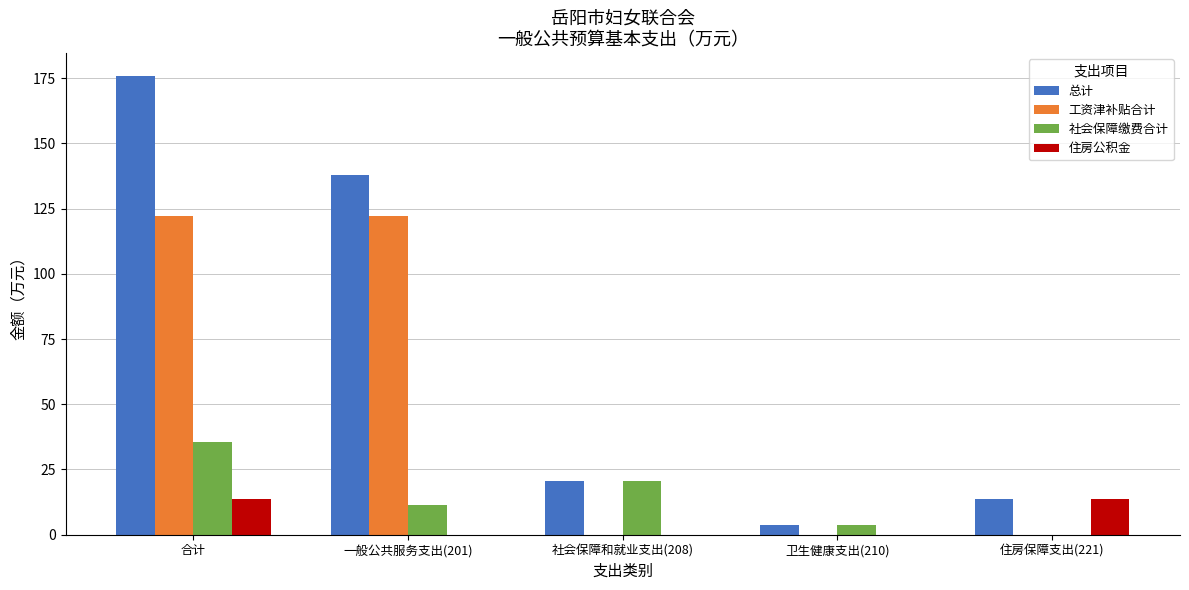

What is the sum of the 总计 values at 住房保障支出(221) and 一般公共服务支出(201)?

151.7